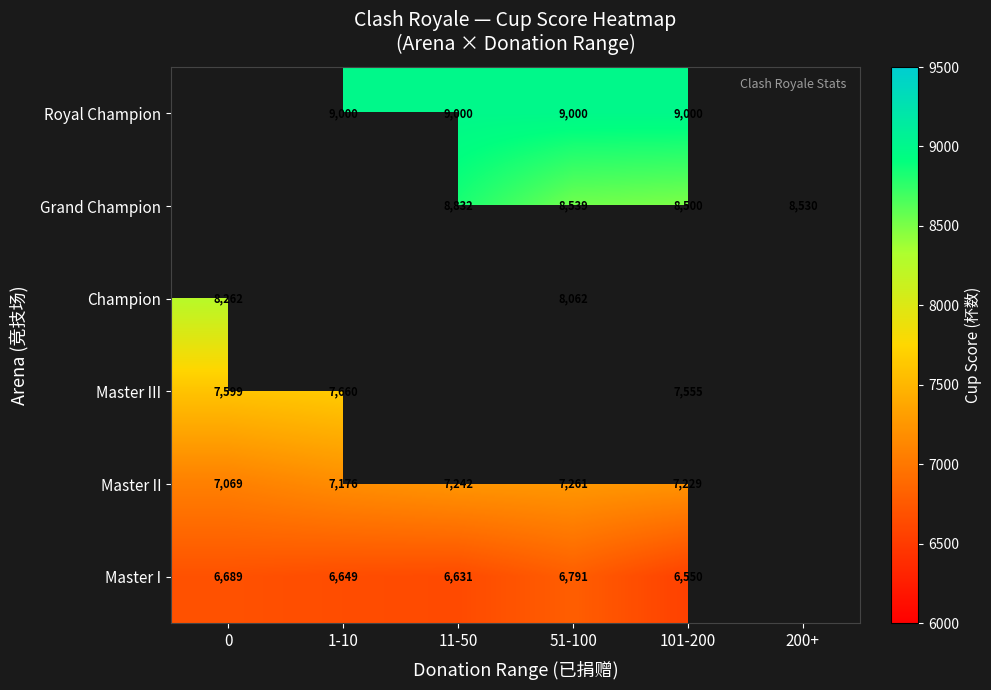

How many categories are shown in the chart?

6